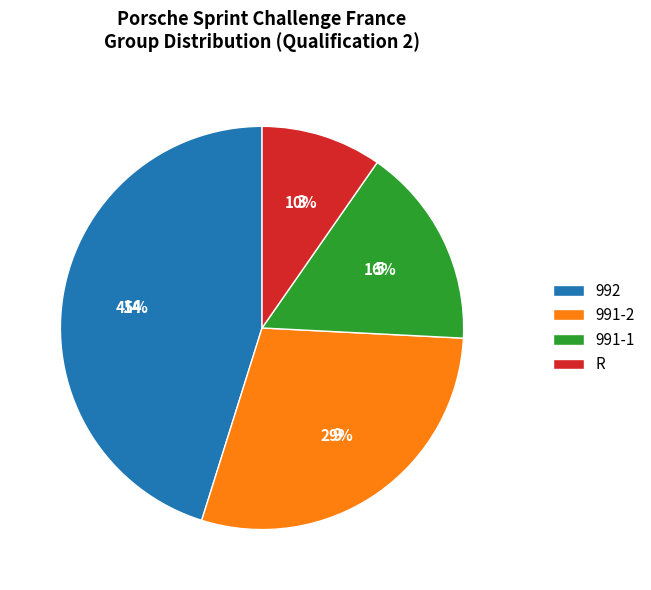

Which category has the biggest portion of the pie?

992